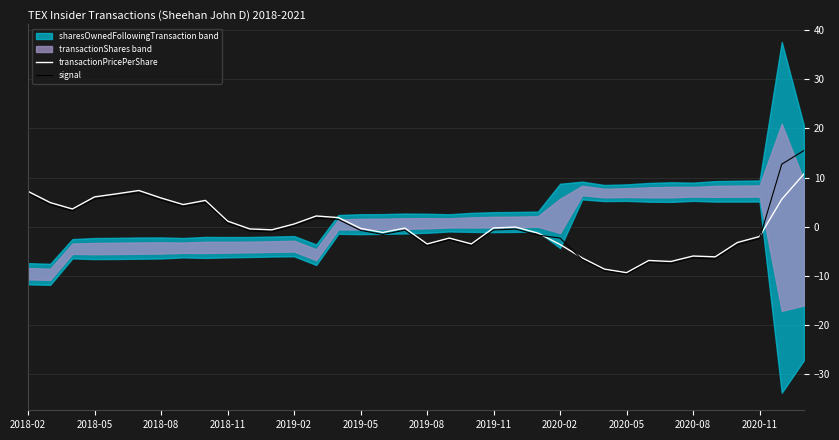

Does the chart have visible grid lines?

Yes